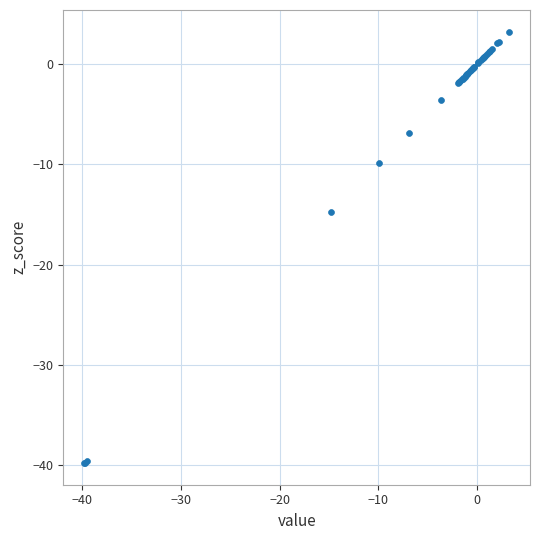

What Y value in the scatter plot is closest to -18?

-14.8